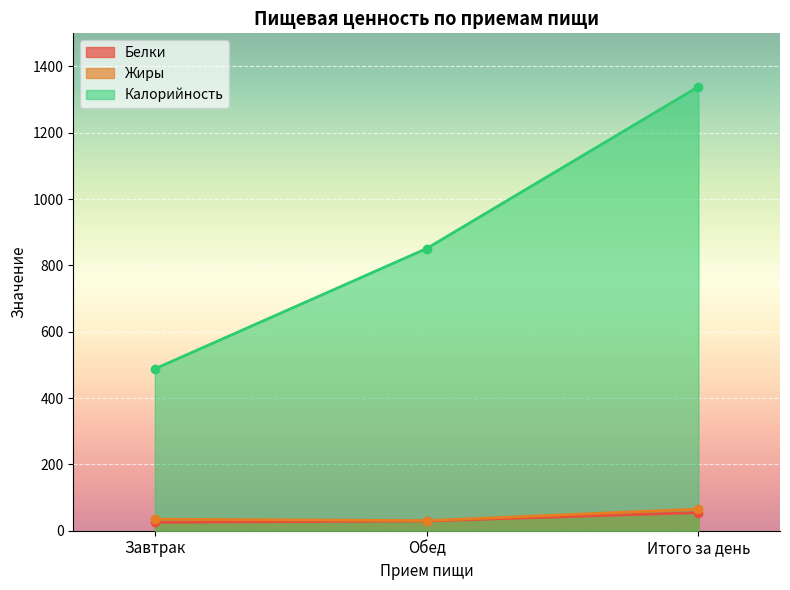

What is the smallest value displayed?

25.2